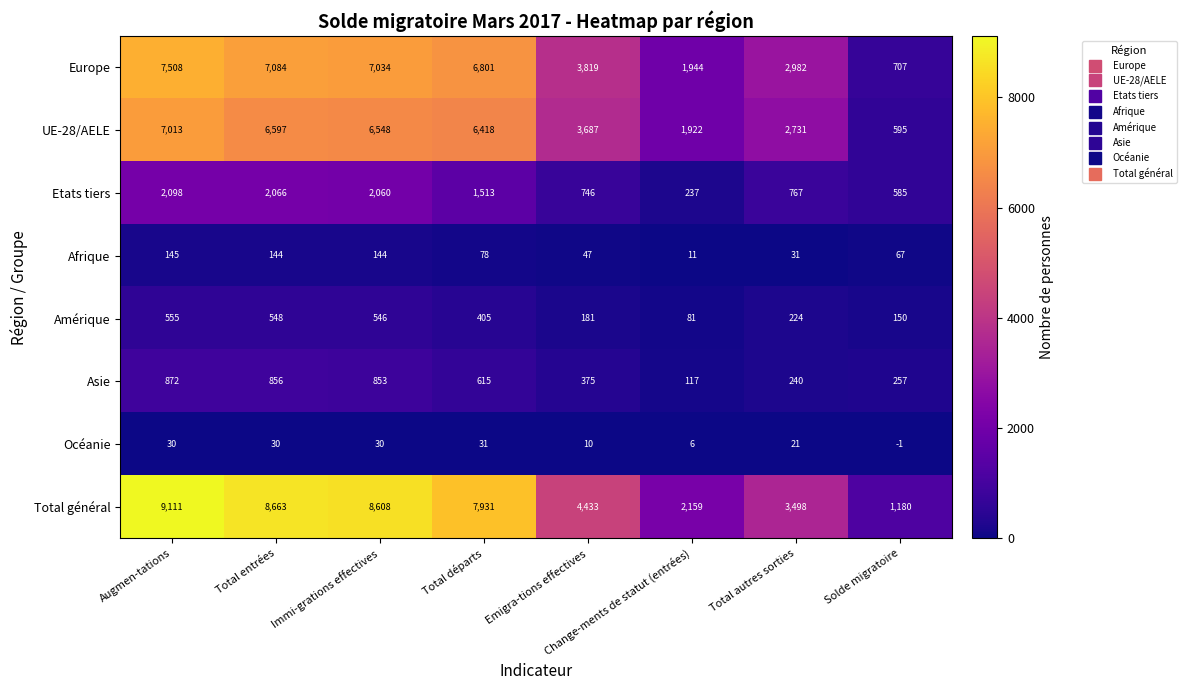

Read the Total général value at Total autres sorties, to the nearest 50.

3500